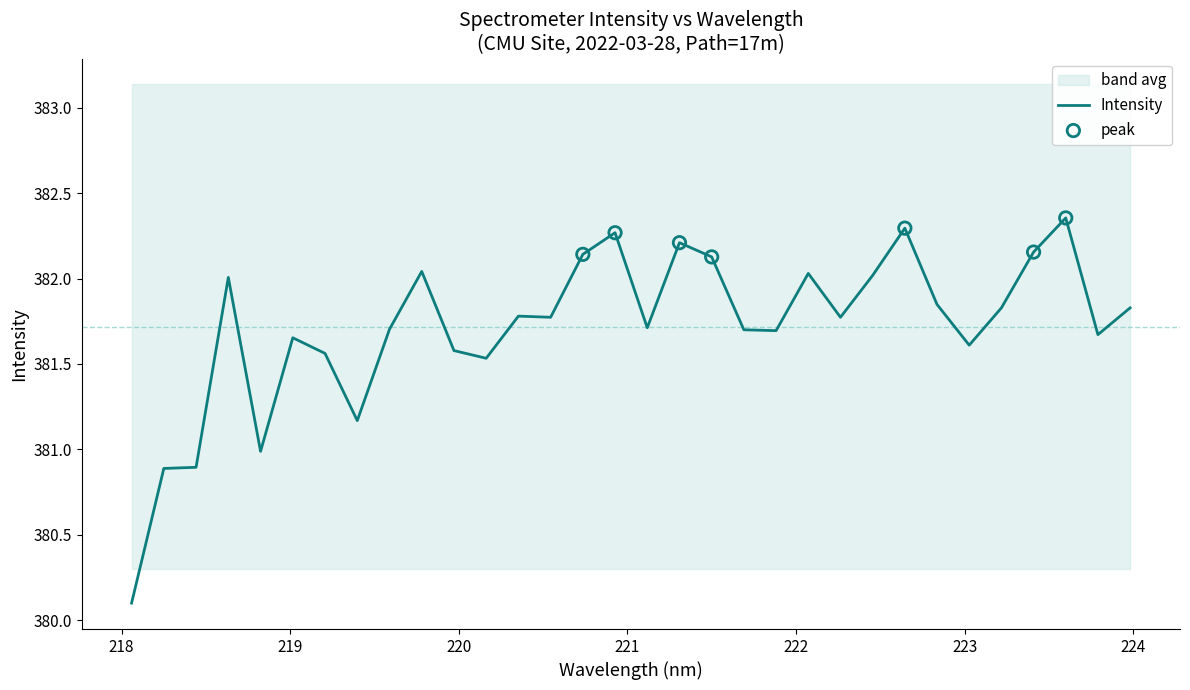

What is the lowest value of the Intensity series?

380.1